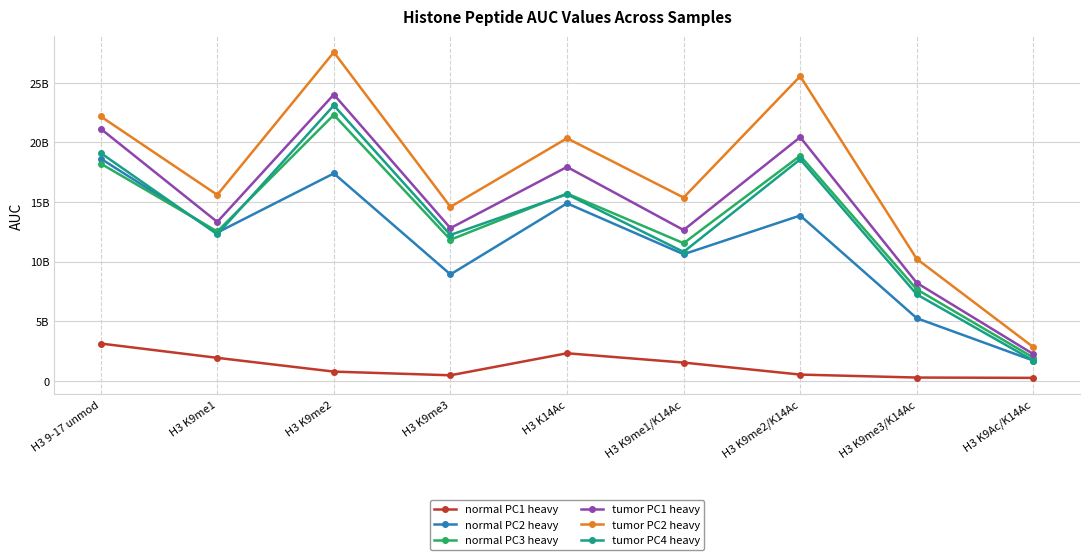

Is this an area chart (filled region under the line)?

No